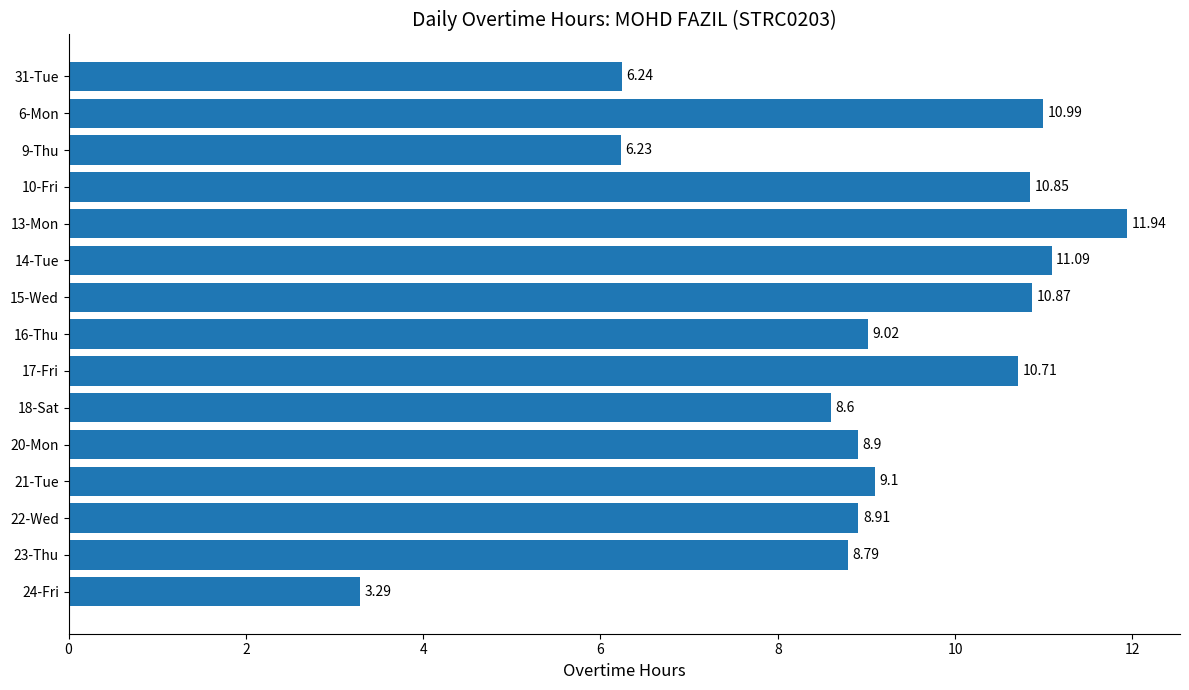

How many bars are there in total?

15